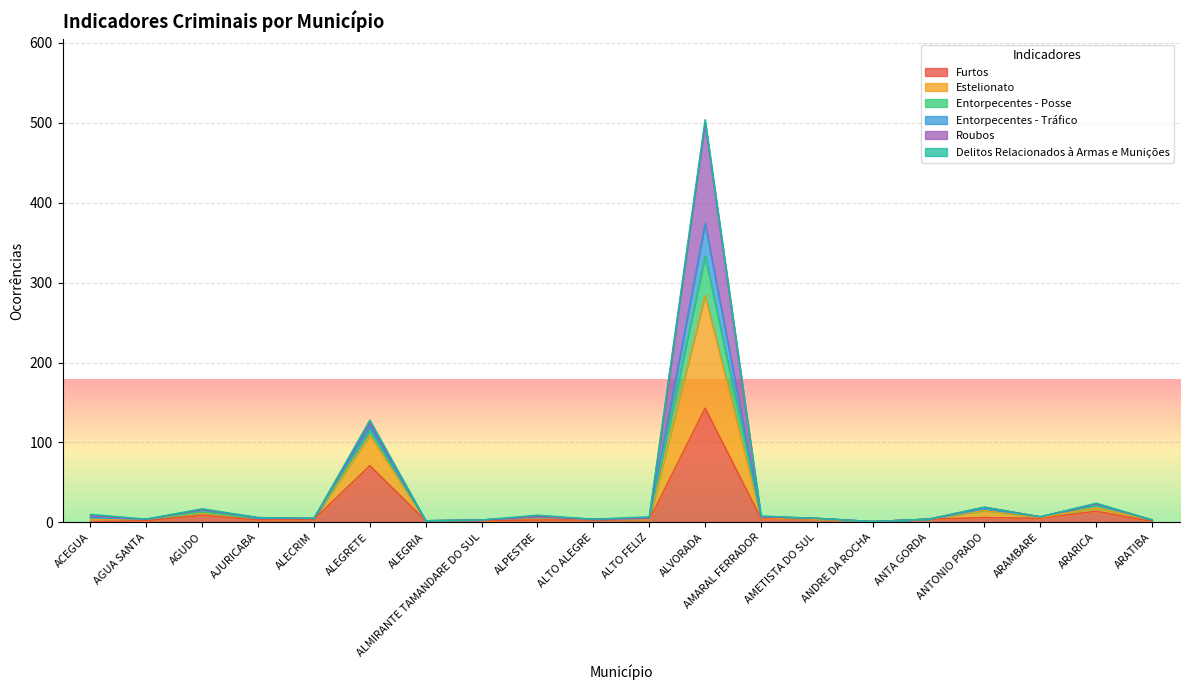

What is the value of the Estelionato point at the 20th from the left?

3